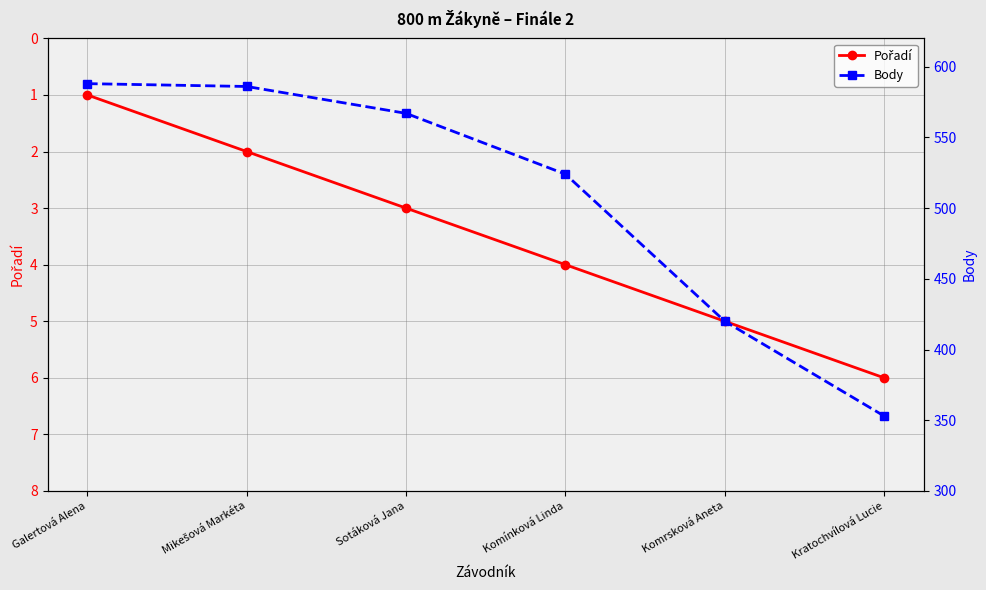

True or false: Pořadí and Body cross at least once.

False